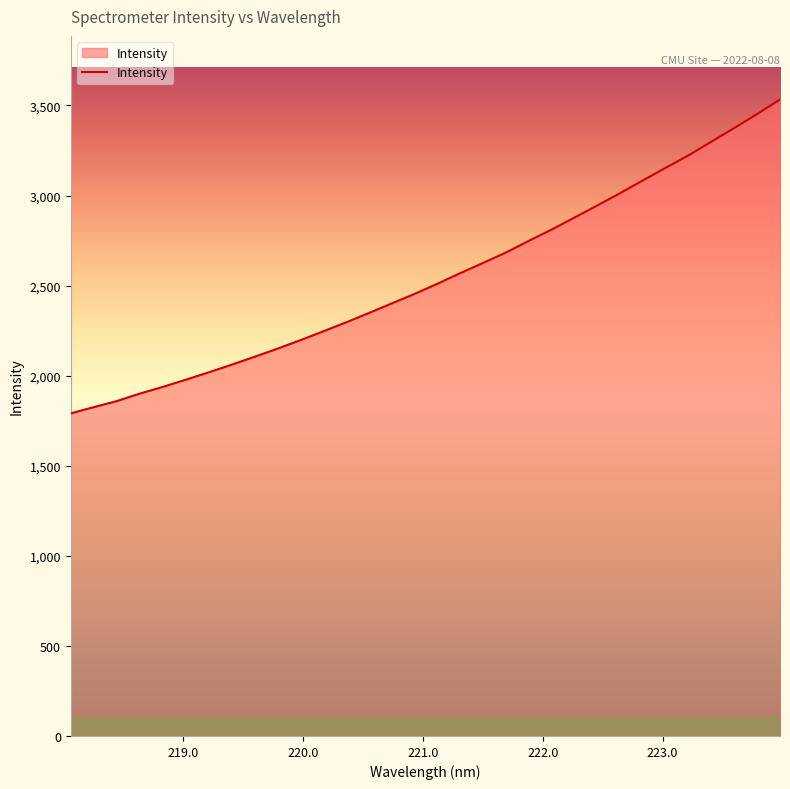

What is the smallest value displayed?

1790.7